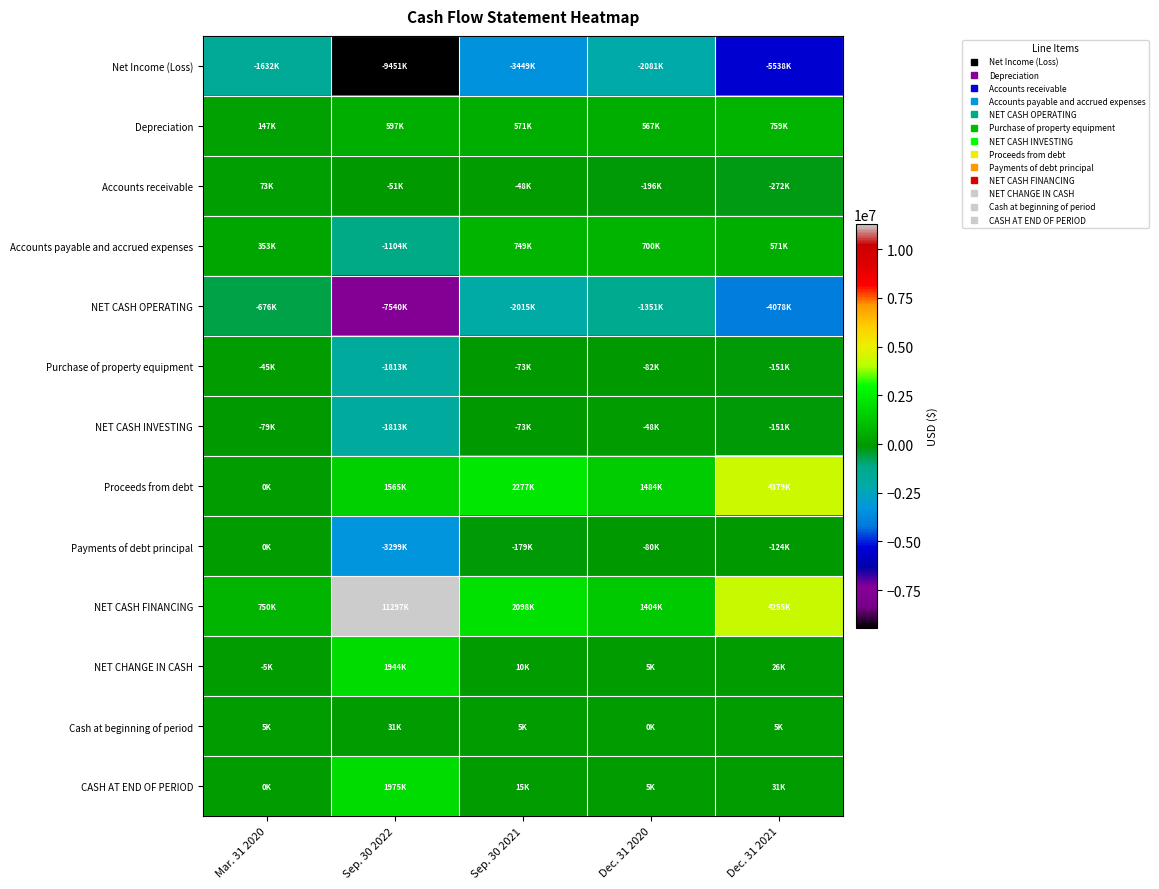

Reading right to left, extract all data points from this chart.

Net Income (Loss): Dec. 31 2021=-5538000	Dec. 31 2020=-2081000	Sep. 30 2021=-3449000	Sep. 30 2022=-9451000	Mar. 31 2020=-1632000
Depreciation: Dec. 31 2021=759000	Dec. 31 2020=567000	Sep. 30 2021=571000	Sep. 30 2022=597000	Mar. 31 2020=147000
Accounts receivable: Dec. 31 2021=-272000	Dec. 31 2020=-196000	Sep. 30 2021=-48000	Sep. 30 2022=-51000	Mar. 31 2020=73000
Accounts payable and accrued expenses: Dec. 31 2021=571000	Dec. 31 2020=700000	Sep. 30 2021=749000	Sep. 30 2022=-1104000	Mar. 31 2020=353000
NET CASH OPERATING: Dec. 31 2021=-4078000	Dec. 31 2020=-1351000	Sep. 30 2021=-2015000	Sep. 30 2022=-7540000	Mar. 31 2020=-676000
Purchase of property equipment: Dec. 31 2021=-151000	Dec. 31 2020=-82000	Sep. 30 2021=-73000	Sep. 30 2022=-1813000	Mar. 31 2020=-45000
NET CASH INVESTING: Dec. 31 2021=-151000	Dec. 31 2020=-48000	Sep. 30 2021=-73000	Sep. 30 2022=-1813000	Mar. 31 2020=-79000
Proceeds from debt: Dec. 31 2021=4379000	Dec. 31 2020=1484000	Sep. 30 2021=2277000	Sep. 30 2022=1565000	Mar. 31 2020=0
Payments of debt principal: Dec. 31 2021=-124000	Dec. 31 2020=-80000	Sep. 30 2021=-179000	Sep. 30 2022=-3299000	Mar. 31 2020=0
NET CASH FINANCING: Dec. 31 2021=4255000	Dec. 31 2020=1404000	Sep. 30 2021=2098000	Sep. 30 2022=11297000	Mar. 31 2020=750000
NET CHANGE IN CASH: Dec. 31 2021=26000	Dec. 31 2020=5000	Sep. 30 2021=10000	Sep. 30 2022=1944000	Mar. 31 2020=-5000
Cash at beginning of period: Dec. 31 2021=5000	Dec. 31 2020=0	Sep. 30 2021=5000	Sep. 30 2022=31000	Mar. 31 2020=5000
CASH AT END OF PERIOD: Dec. 31 2021=31000	Dec. 31 2020=5000	Sep. 30 2021=15000	Sep. 30 2022=1975000	Mar. 31 2020=0